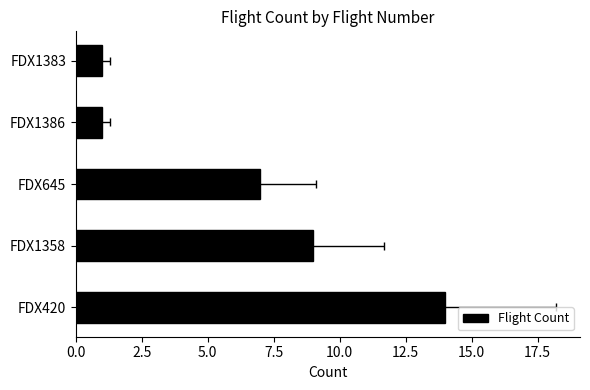

How many values exceed 7?

2